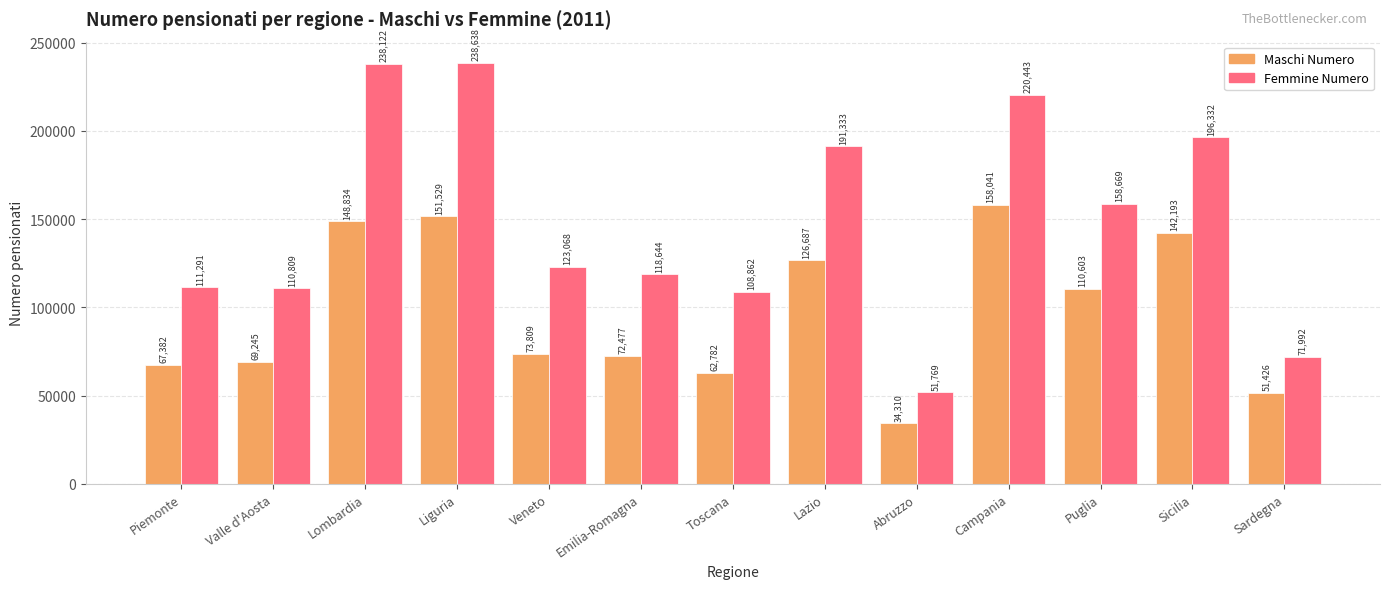

What are all the series names shown in the legend?

Maschi Numero, Femmine Numero